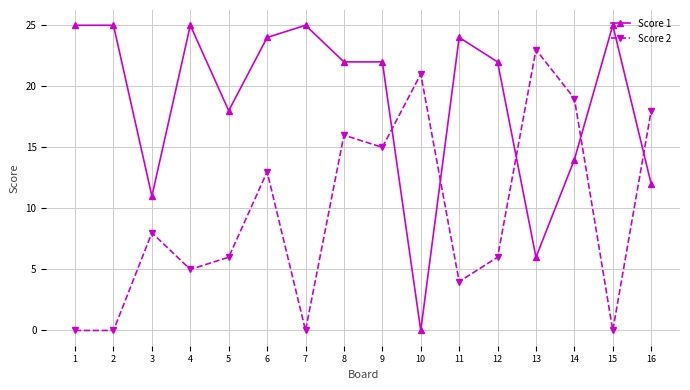

True or false: Score 2 has more than 0 points higher than both neighbors.

True